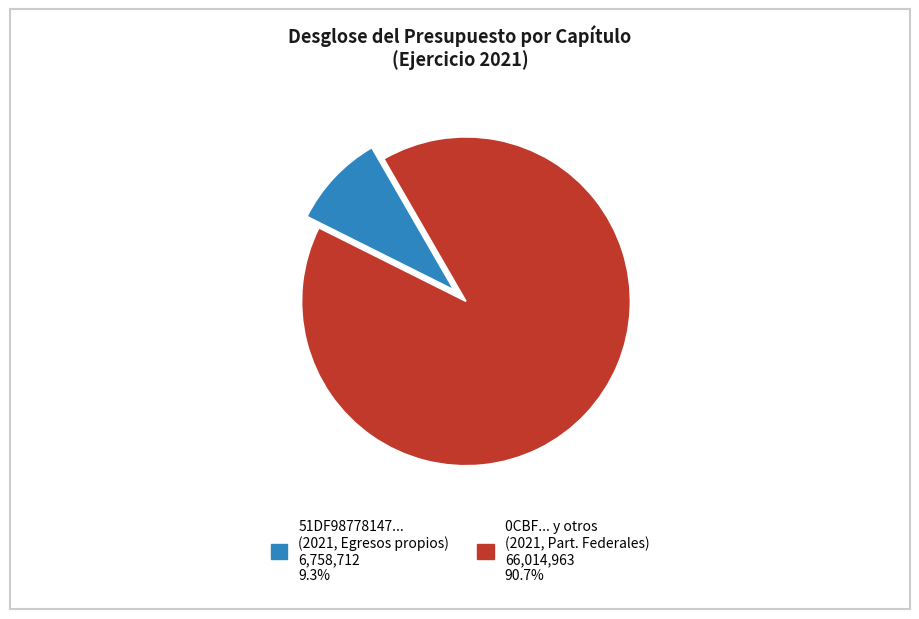

Count the number of slices in the pie.

2